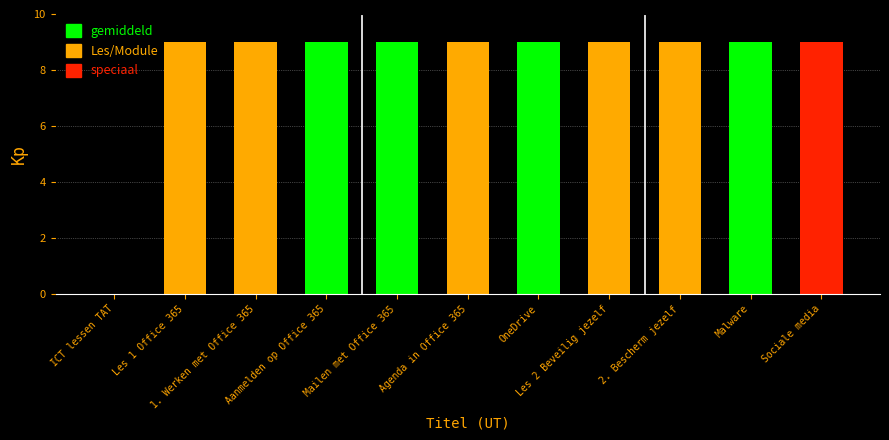

Is it true that the value at ICT lessen TAT is 0.0?

True